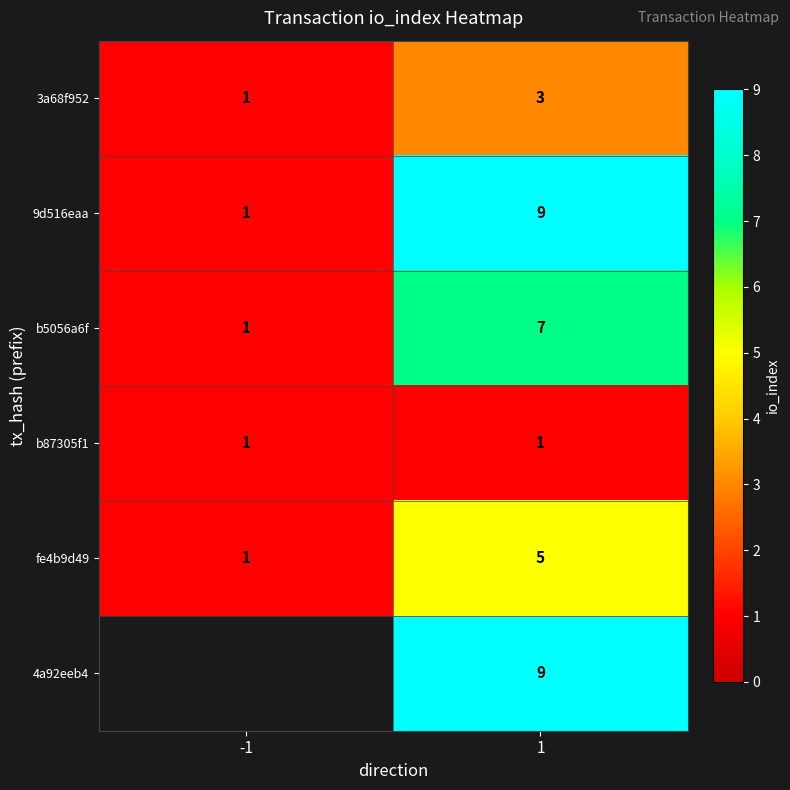

Is the value of 4a92eeb4 at 1 greater than the value of 3a68f952 at 1?

Yes